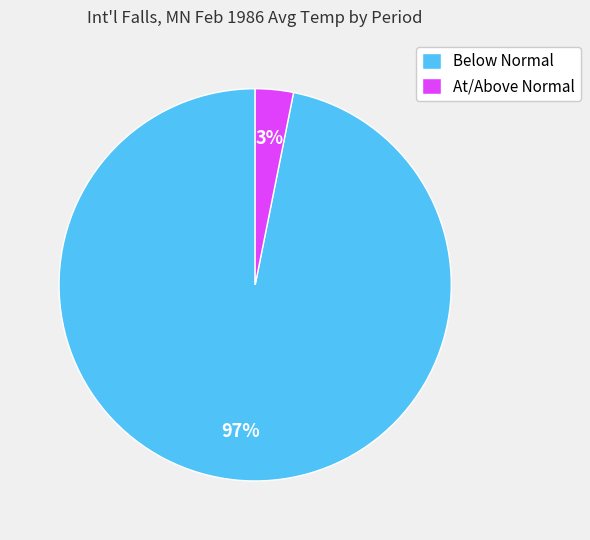

Rank the categories by value from lowest to highest.

At/Above Normal, Below Normal